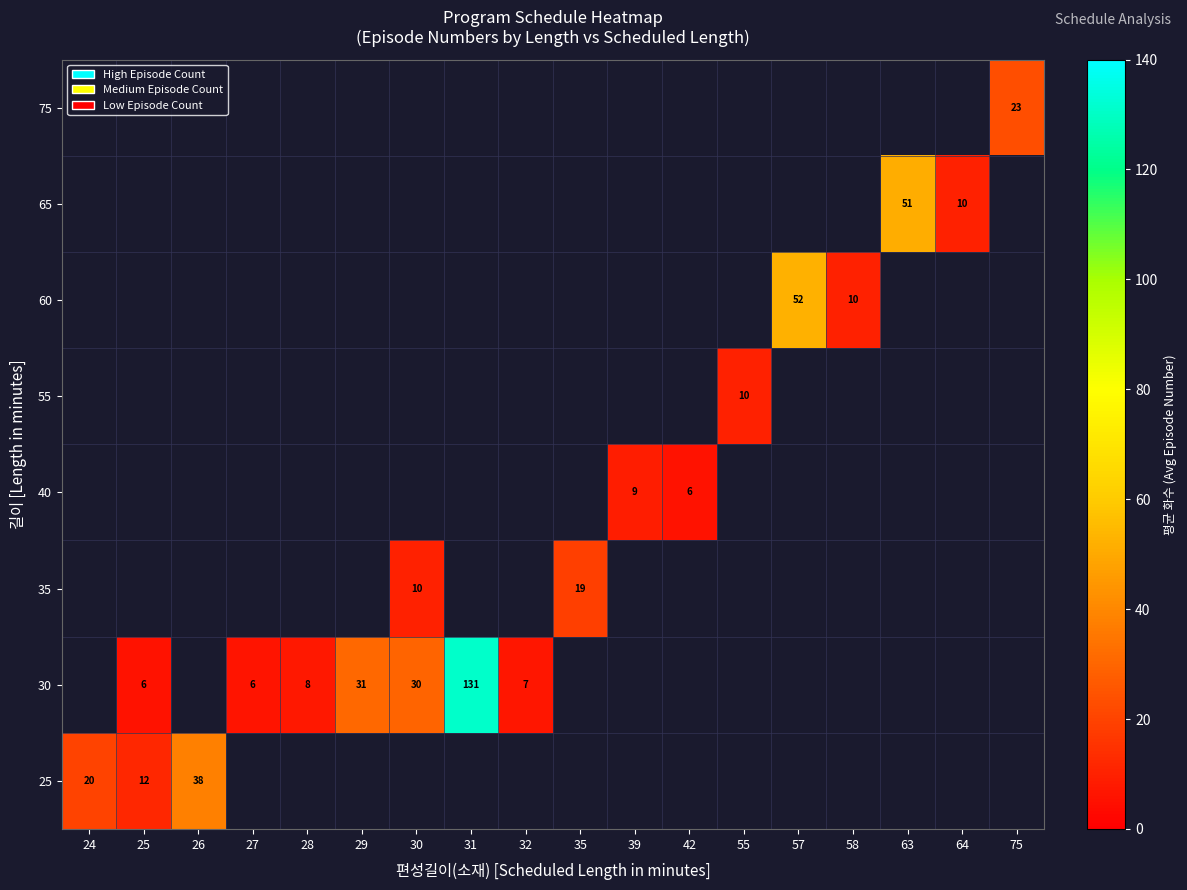

What is the maximum value shown in the chart?

131.0